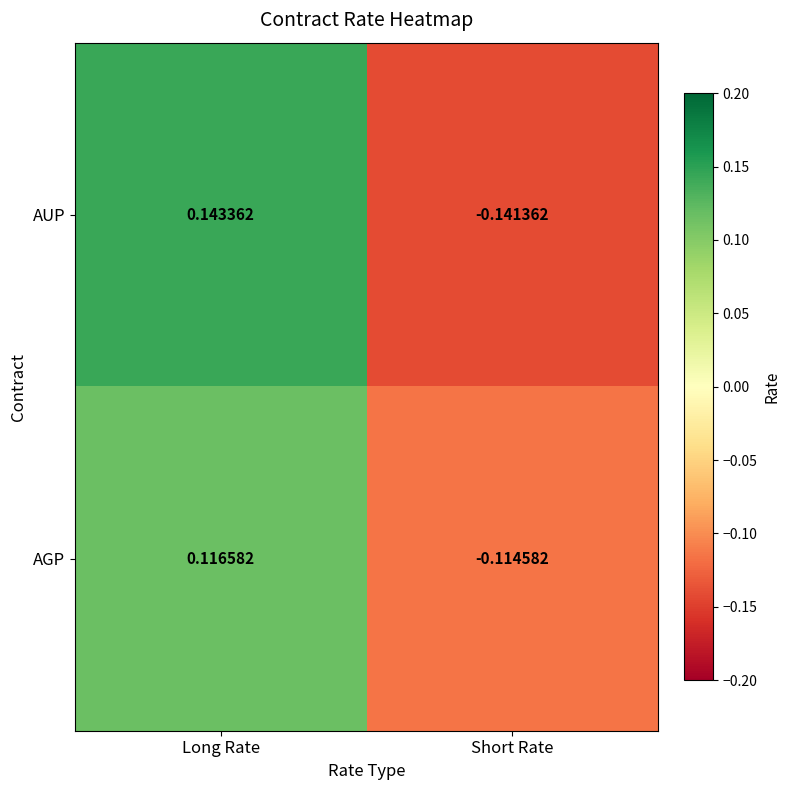

Which series has the largest range (max minus min)?

AUP